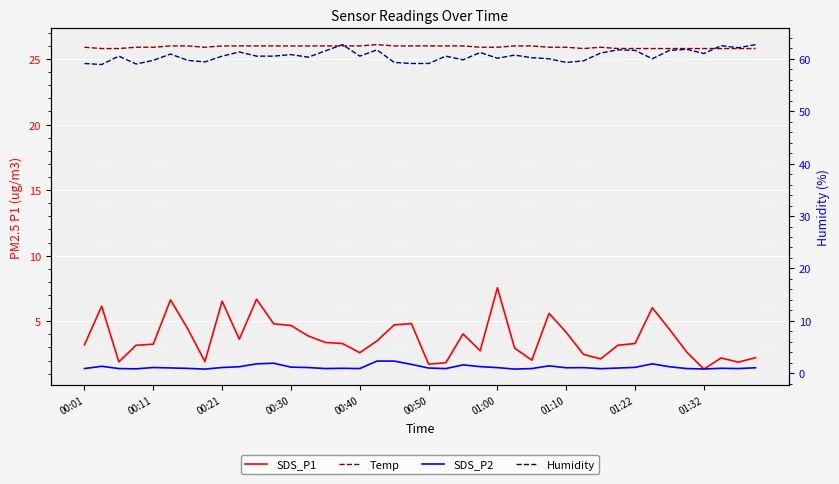

What position from the right is 10?

30